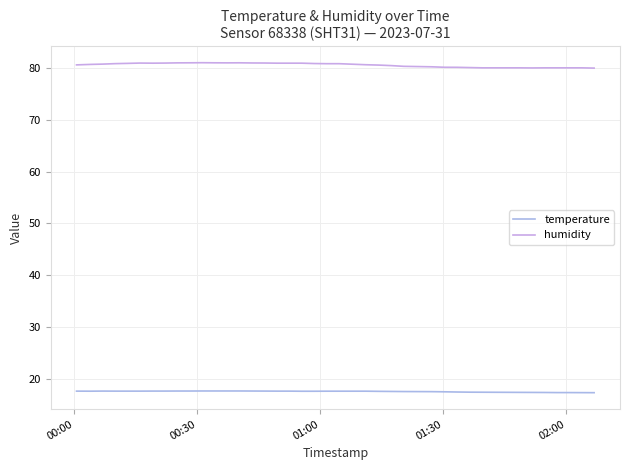

How many interior local peaks does the temperature series have?

1